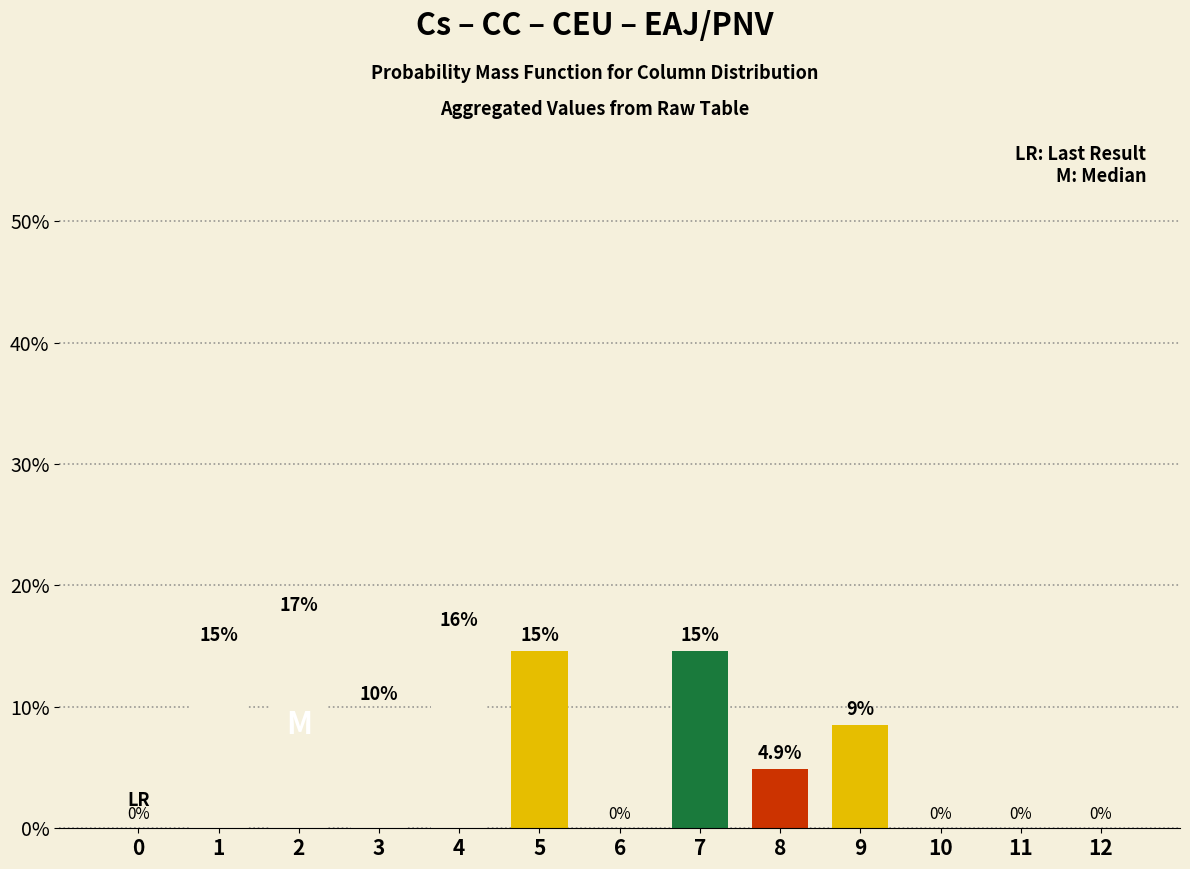

How many series are shown in this chart?

1